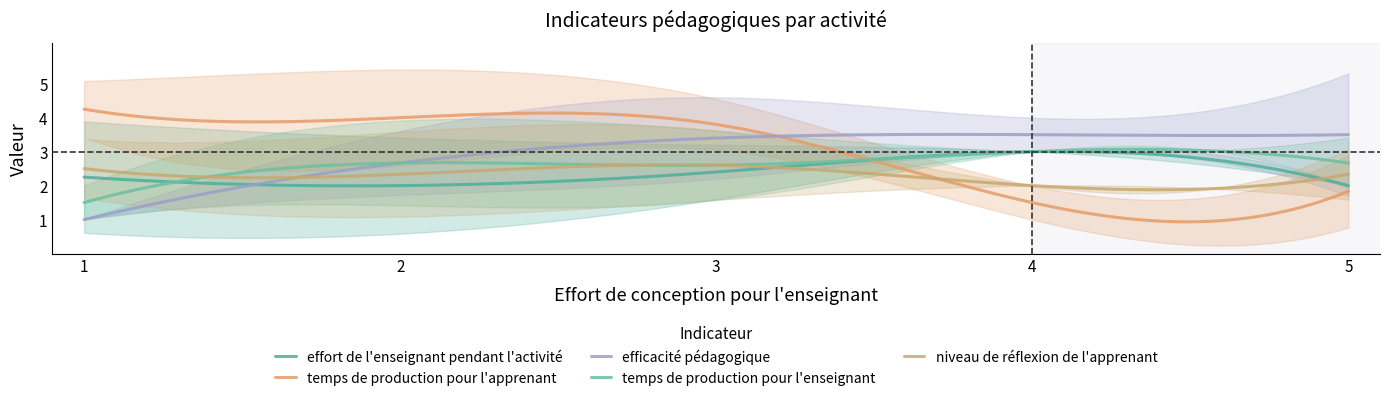

How many data points does each series have?

20